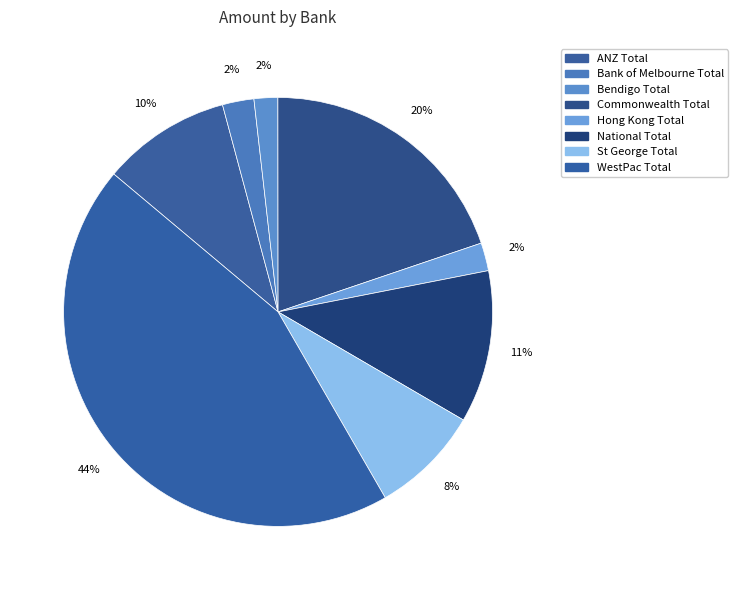

To the nearest percent, what portion does St George Total represent?

8%